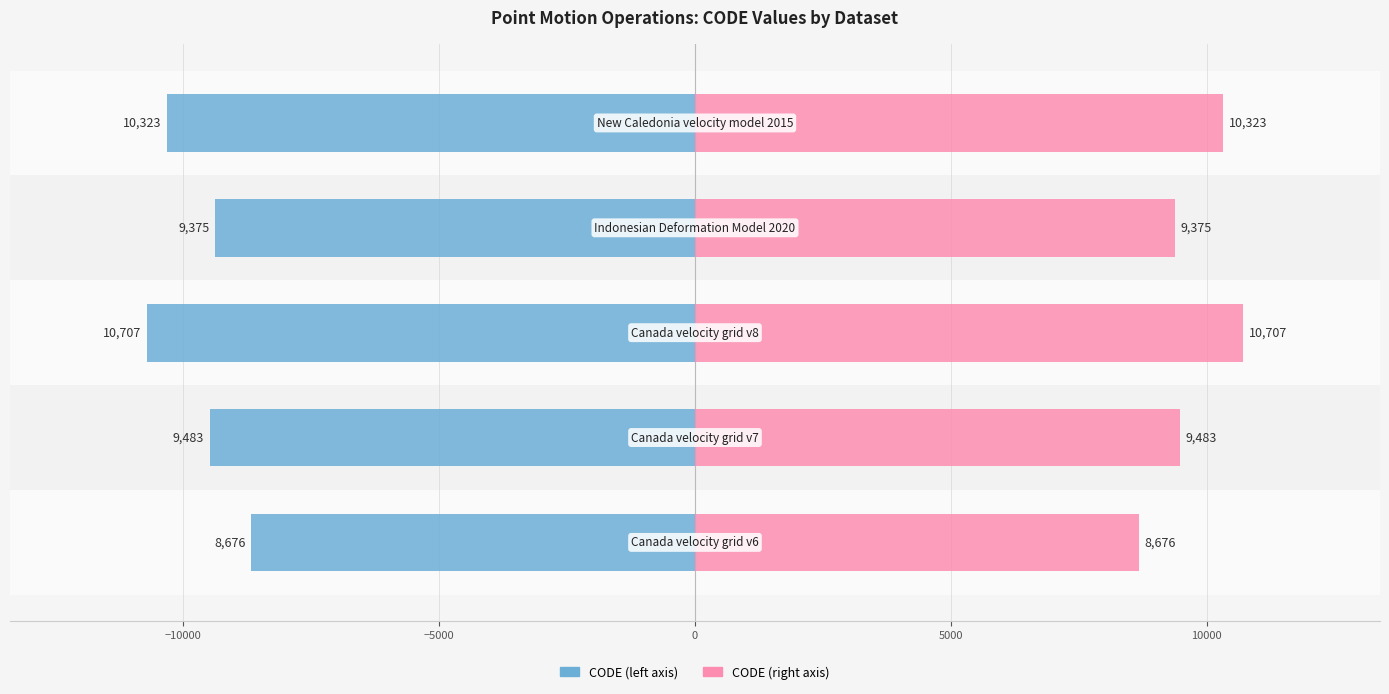

What is the highest value of the CODE (left) series?

-8676